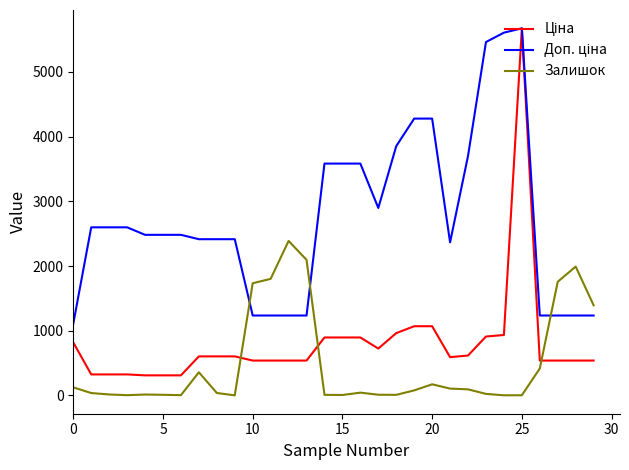

What is the maximum value shown in the chart?

5673.8